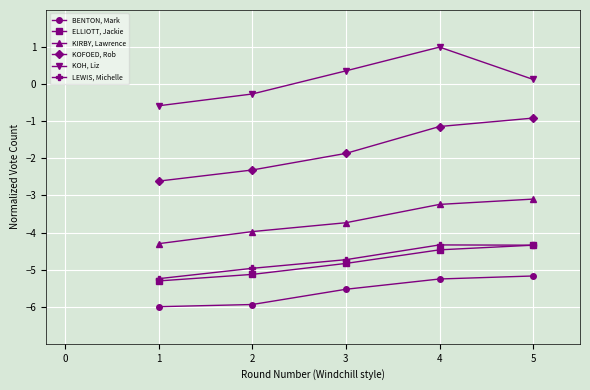

True or false: LEWIS, Michelle and KOFOED, Rob intersect in this chart.

False